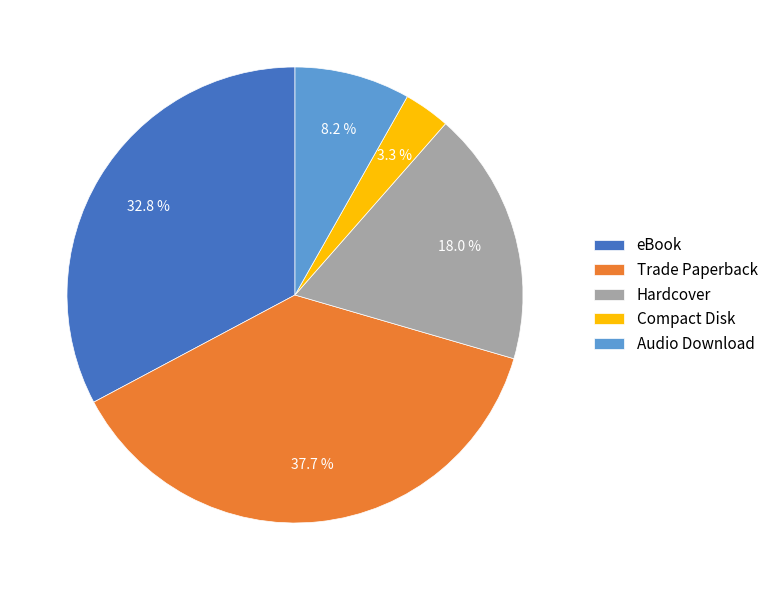

Which has a higher value, eBook or Hardcover?

eBook